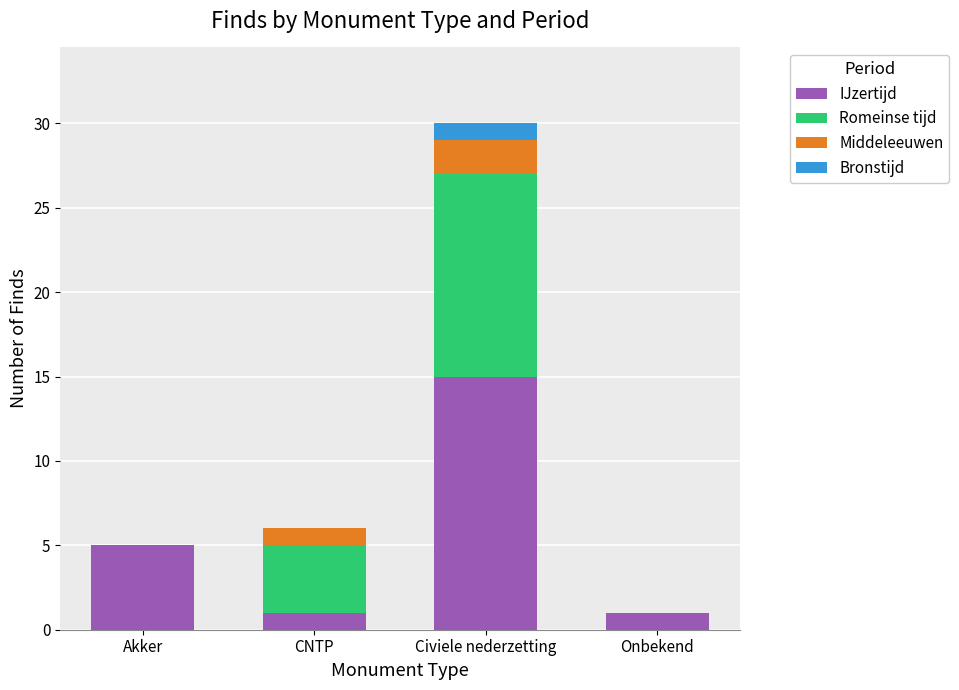

At which label does IJzertijd reach its peak?

Civiele nederzetting